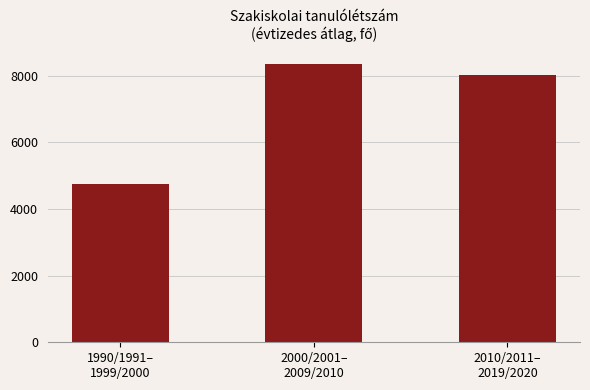

Which has a higher value, 1990/1991–
1999/2000 or 2010/2011–
2019/2020?

2010/2011–
2019/2020